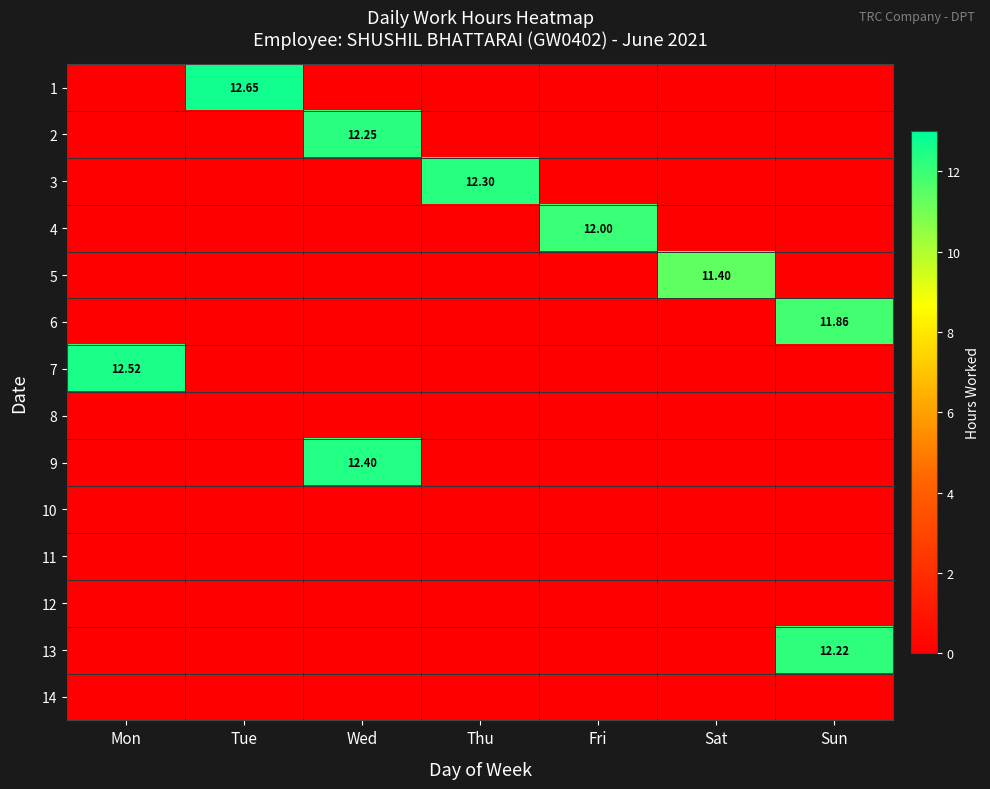

Which series has the largest total across all categories?

1